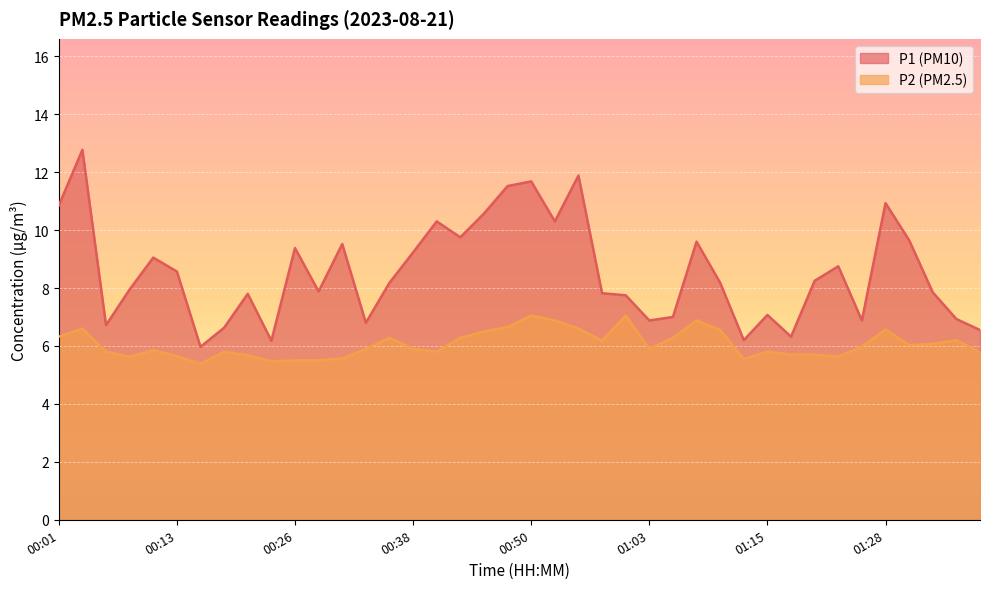

How many interior local peaks does the P1 series have?

12